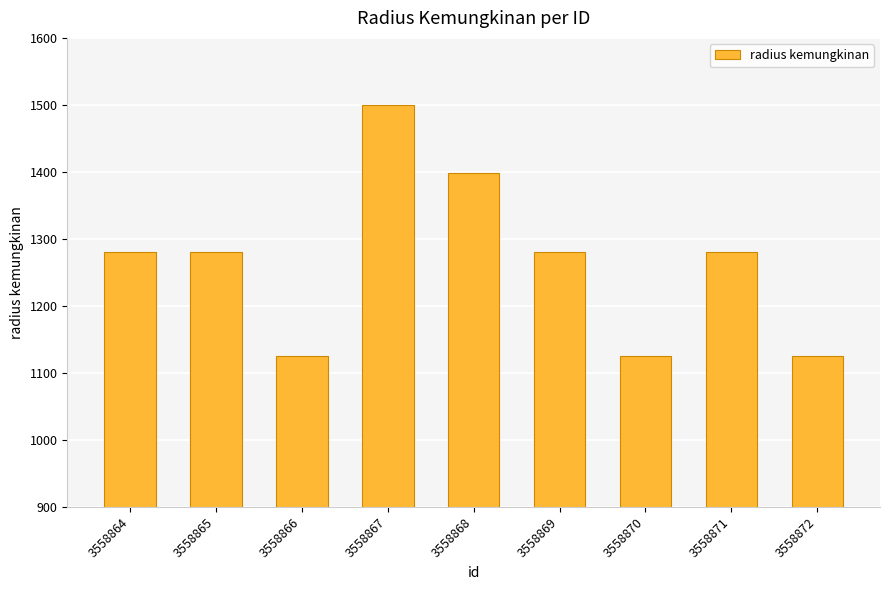

Are the bars grouped side by side (vs. stacked)?

No